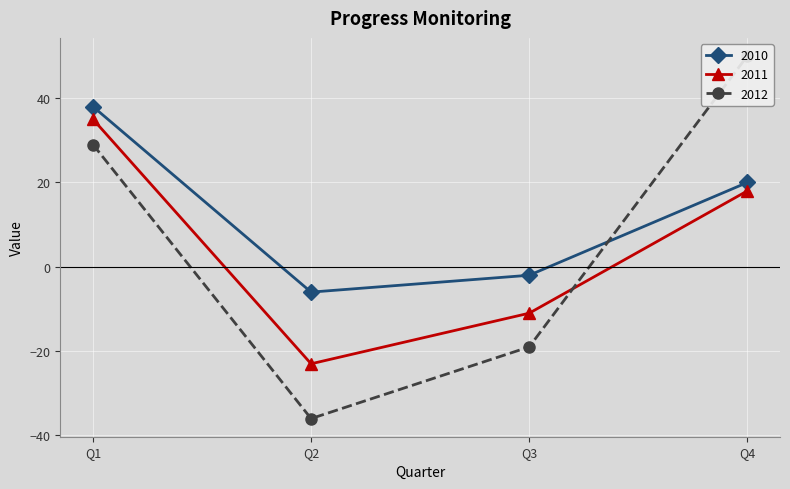

How many 2012 values are between -19 and 50?

3